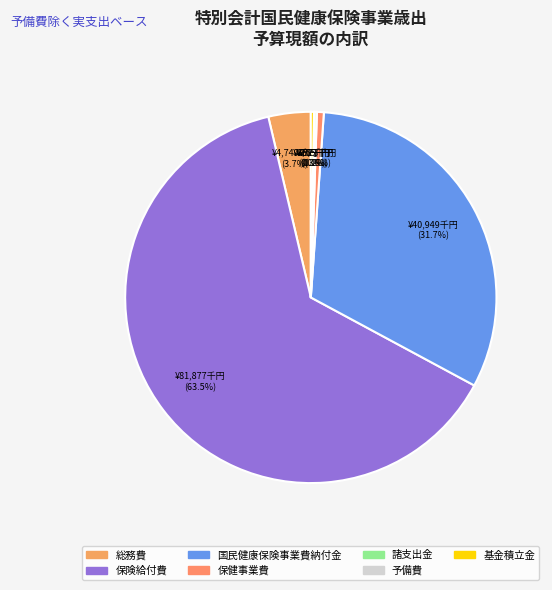

Which slice represents more than half of the pie?

保険給付費